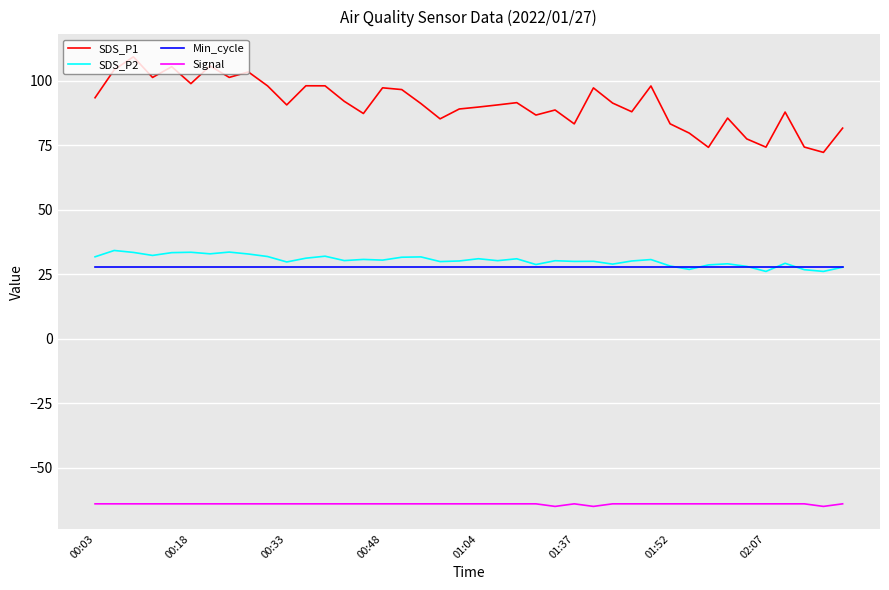

True or false: SDS_P2 and Signal intersect in this chart.

False